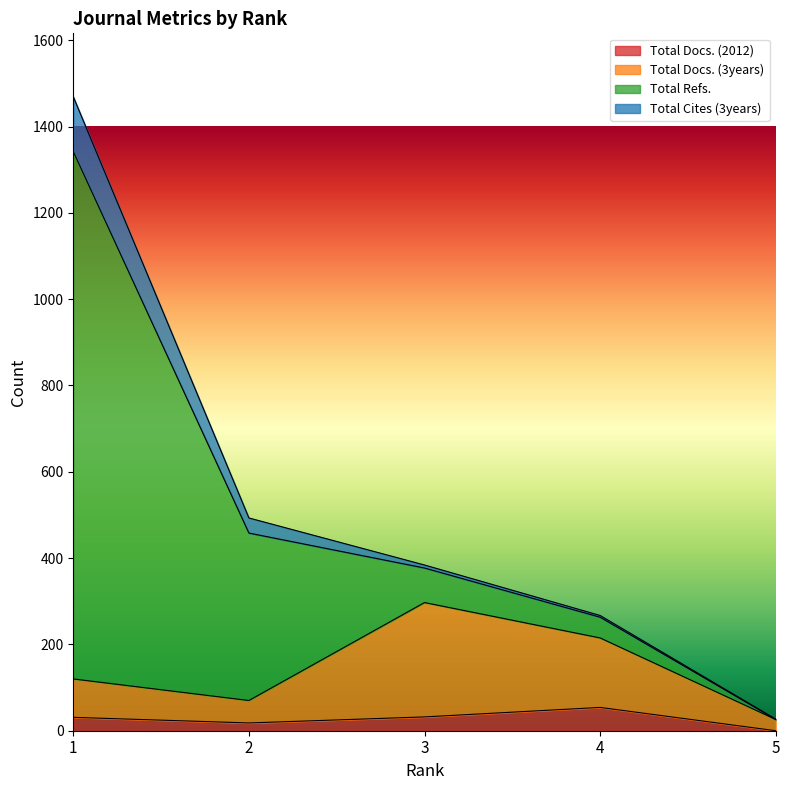

Does the chart display data point markers on the line(s)?

No